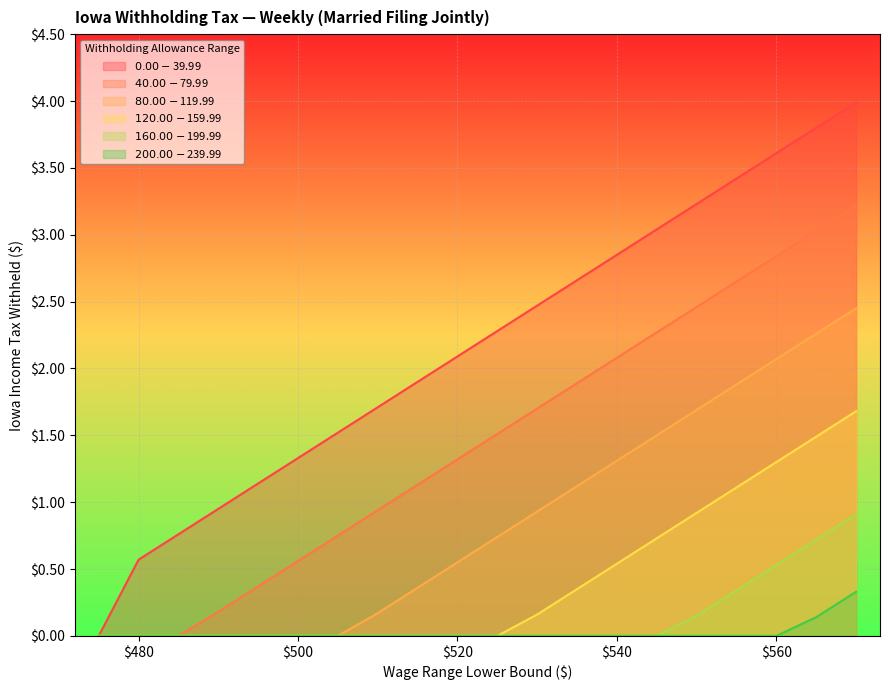

At which category is the sum across all series the highest?

570